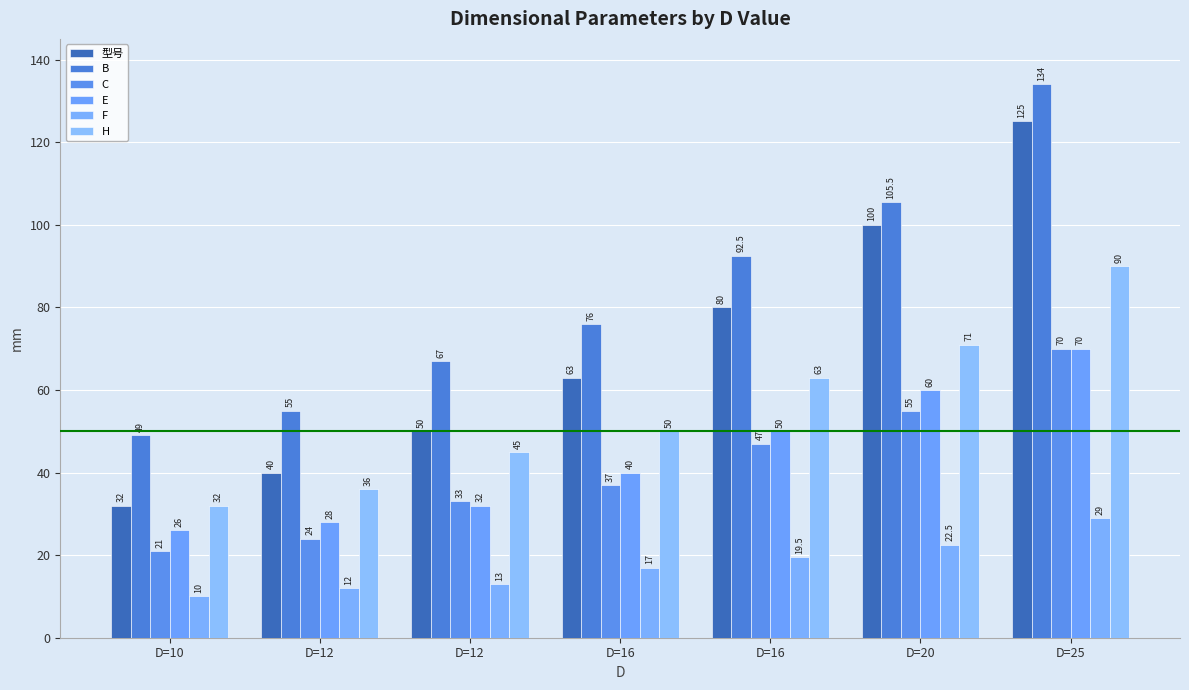

Rank the categories by B value from highest to lowest.

D=25, D=20, D=16, D=16, D=12, D=12, D=10